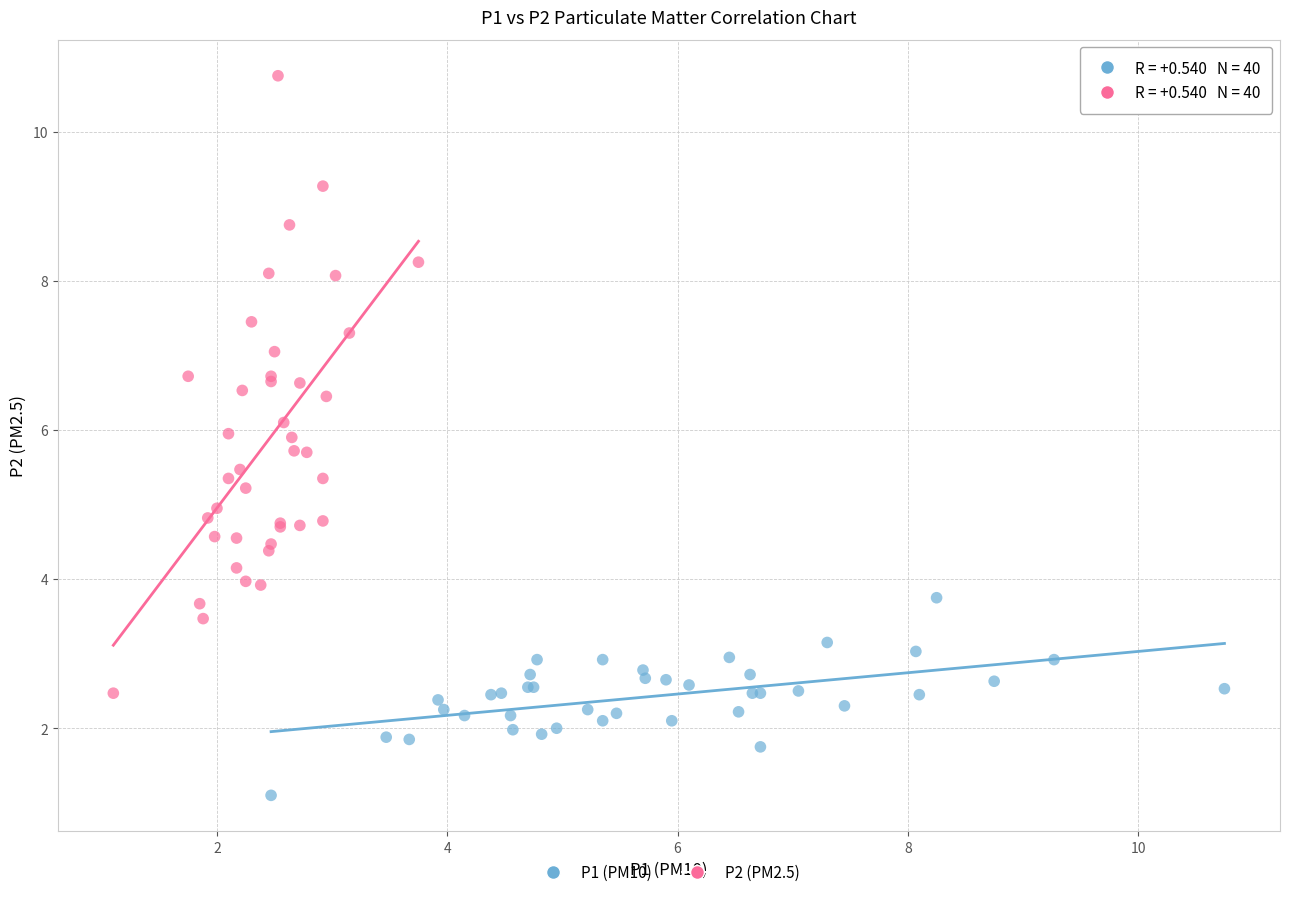

Which series reaches the minimum Y coordinate?

P1 (PM10)